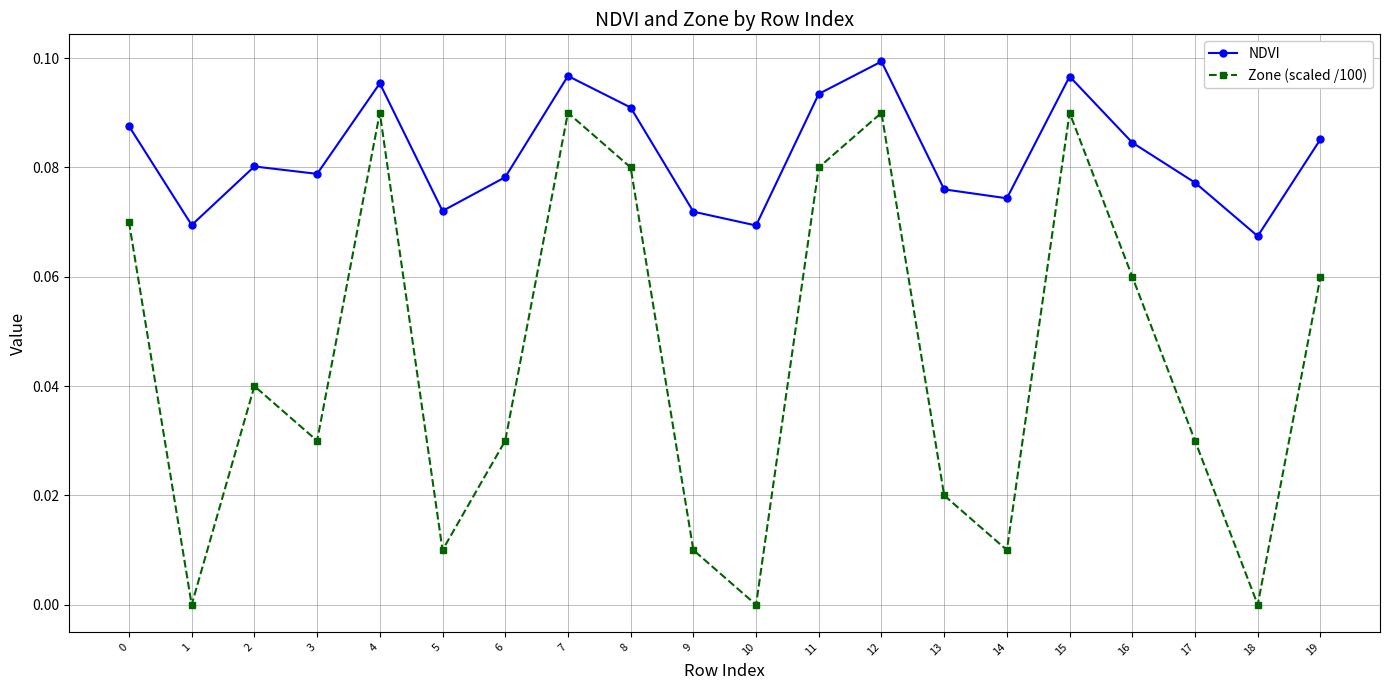

Which series has the largest range (max minus min)?

Zone (scaled /100)